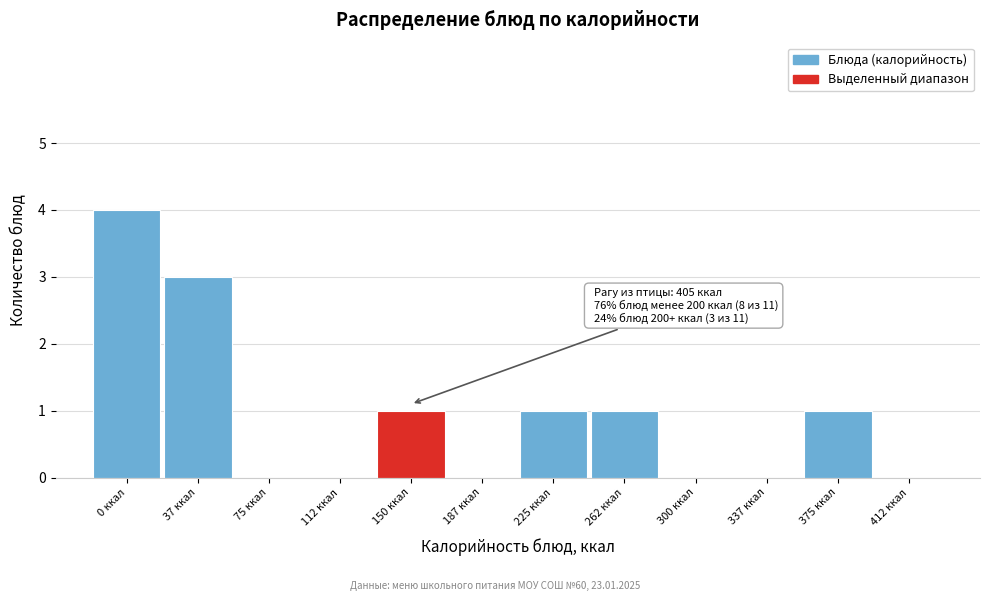

Reading left to right, extract all data points from this chart.

0 ккал=4	37 ккал=3	75 ккал=0	112 ккал=0	150 ккал=1	187 ккал=0	225 ккал=1	262 ккал=1	300 ккал=0	337 ккал=0	375 ккал=1	412 ккал=0